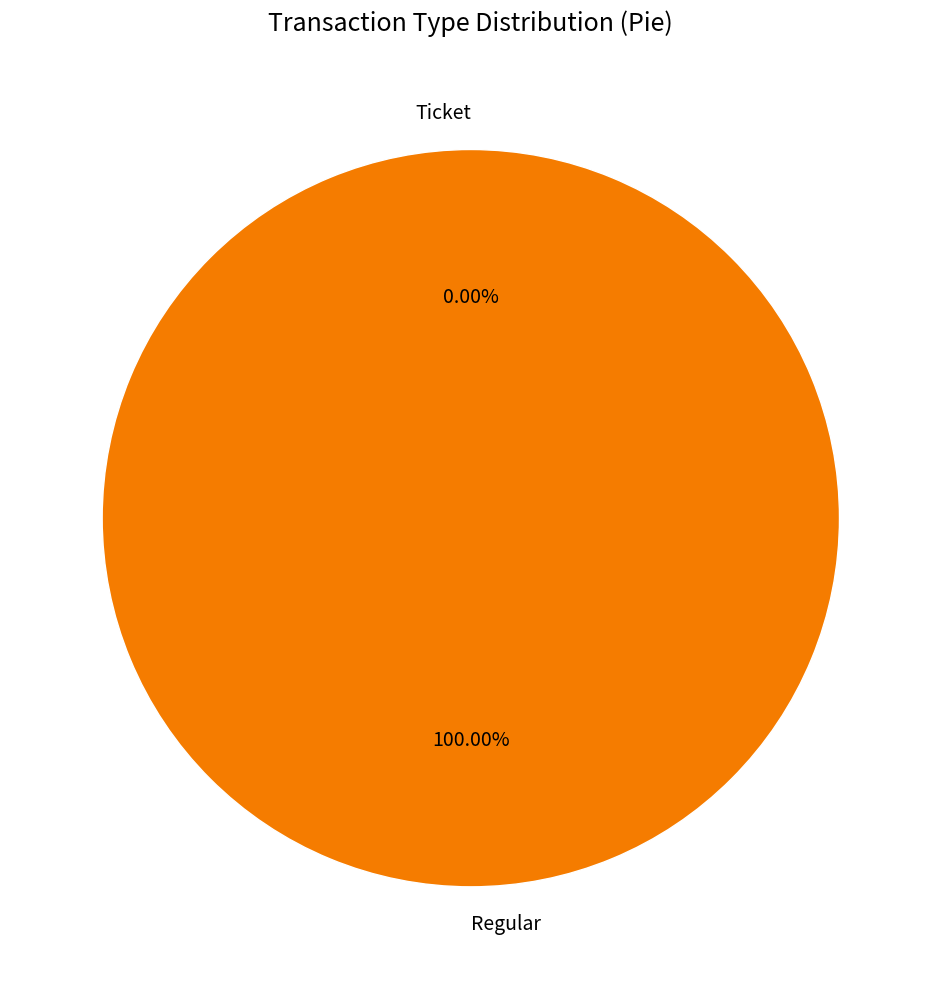

What is the smallest slice in the pie chart?

Ticket